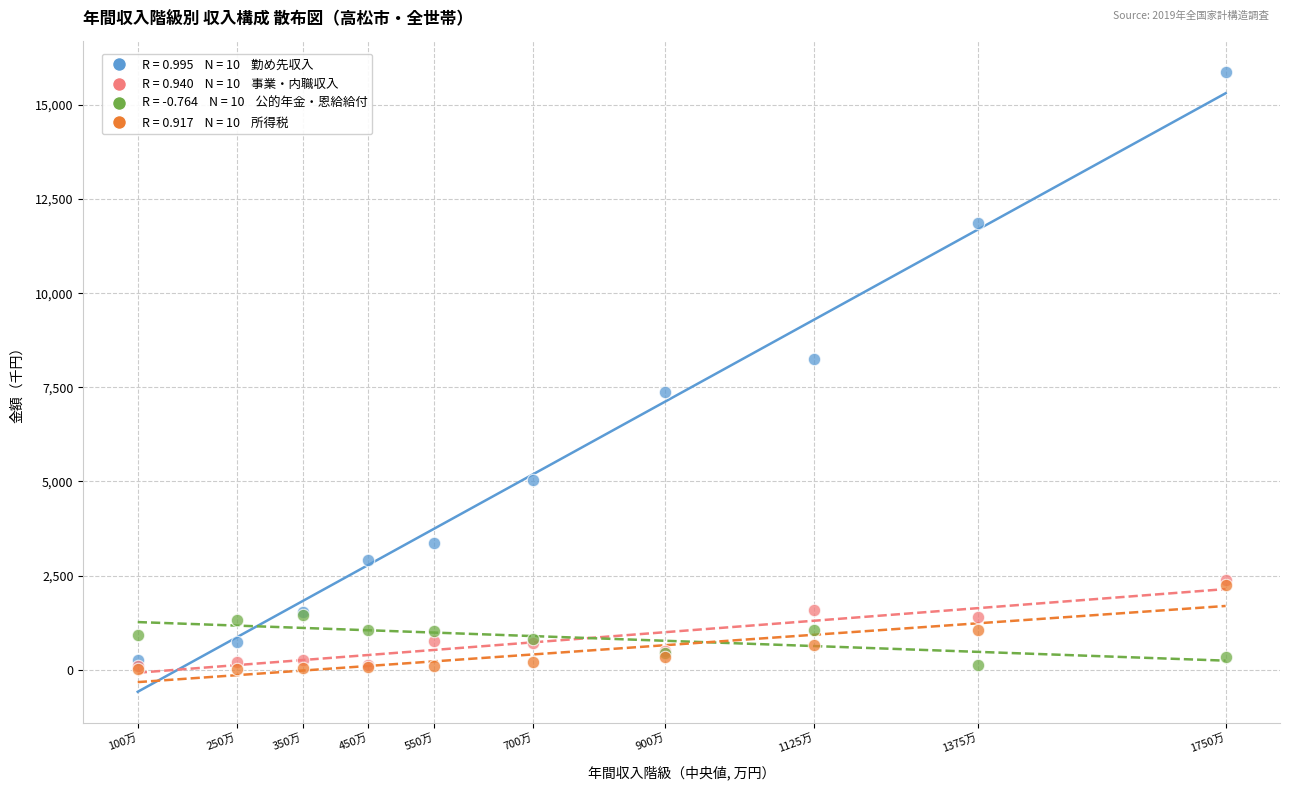

Across all series, what Y value is closest to 7945?

8253